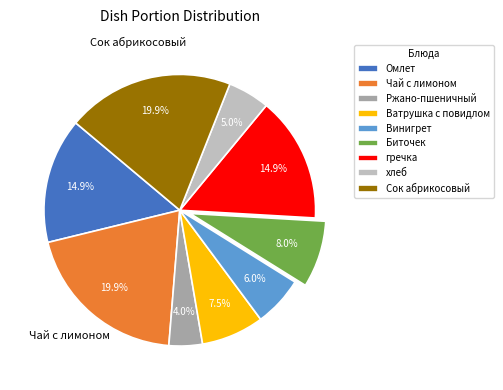

To the nearest percent, what is the combined percentage of Чай с лимоном and Ватрушка с повидлом?

27%